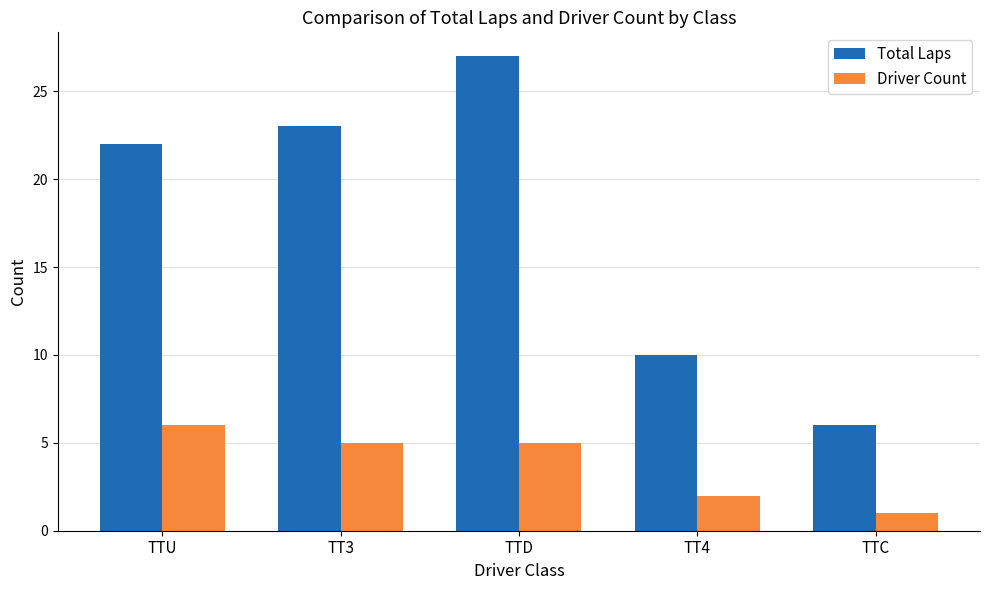

Where is Driver Count nearest to the value 3?

TT4